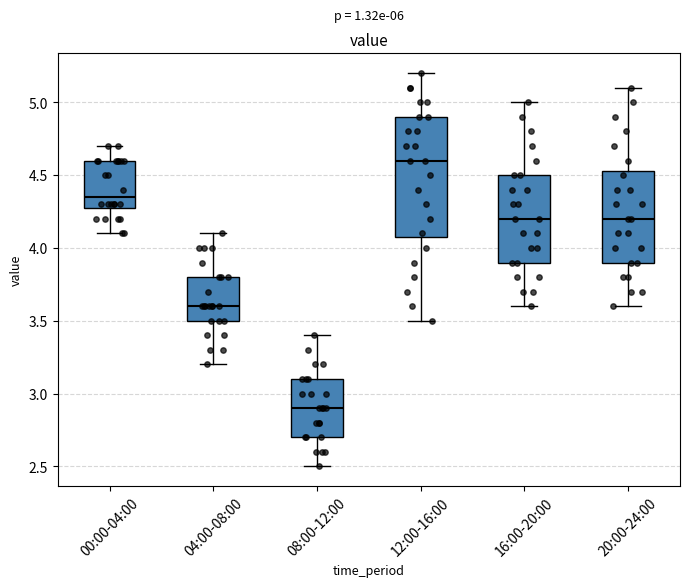

Reading left to right, read every box against the y-axis: the position of its median line, the range the box covers, and the ends of its whiskers. The values are not printed on the chart, so give them approximately, as read against the axis.

00:00-04:00: median 4.35, box 4.30 to 4.60, whiskers 4.10 to 4.70
04:00-08:00: median 3.60, box 3.50 to 3.80, whiskers 3.20 to 4.10
08:00-12:00: median 2.90, box 2.70 to 3.10, whiskers 2.50 to 3.40
12:00-16:00: median 4.60, box 4.10 to 4.90, whiskers 3.50 to 5.20
16:00-20:00: median 4.20, box 3.90 to 4.50, whiskers 3.60 to 5.00
20:00-24:00: median 4.20, box 3.90 to 4.55, whiskers 3.60 to 5.10